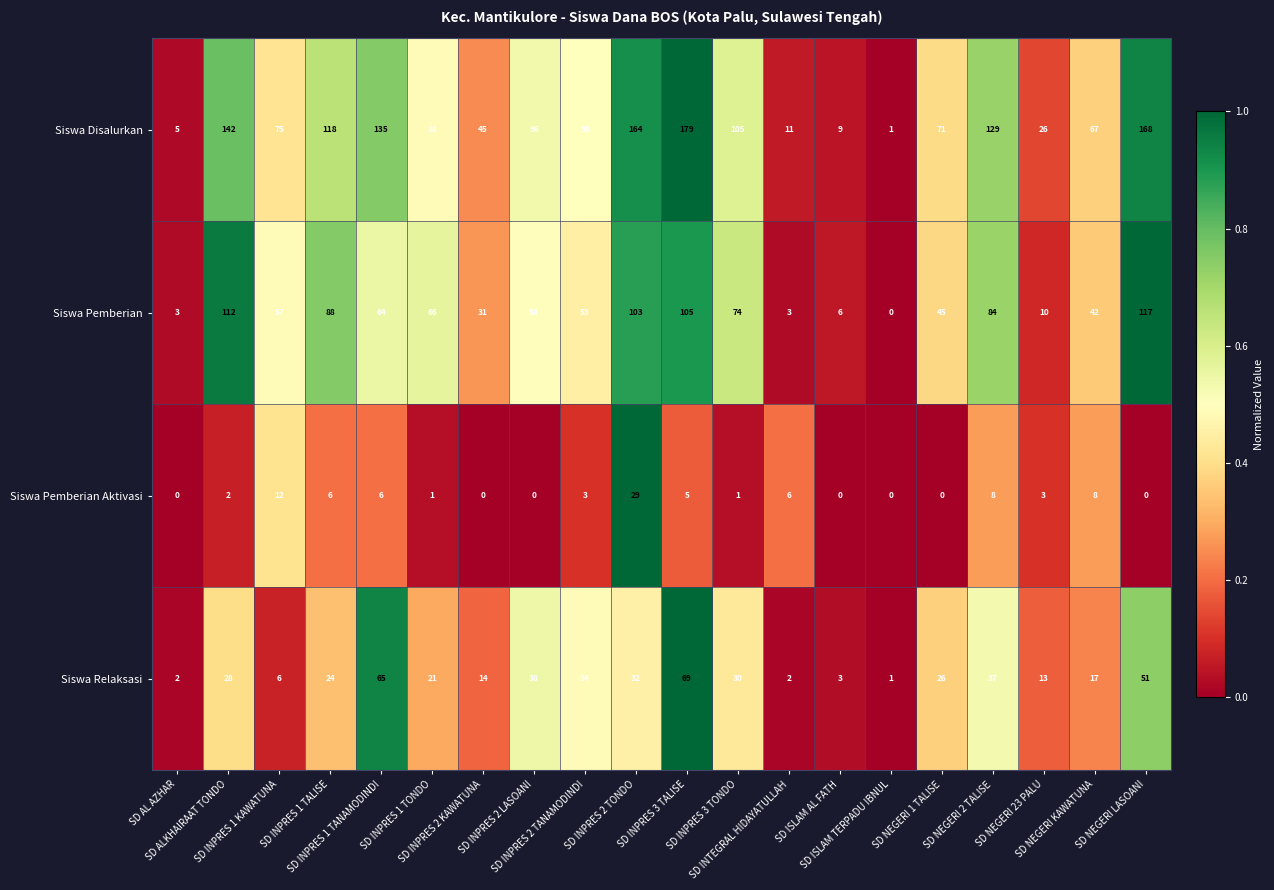

How many series are shown in this chart?

4